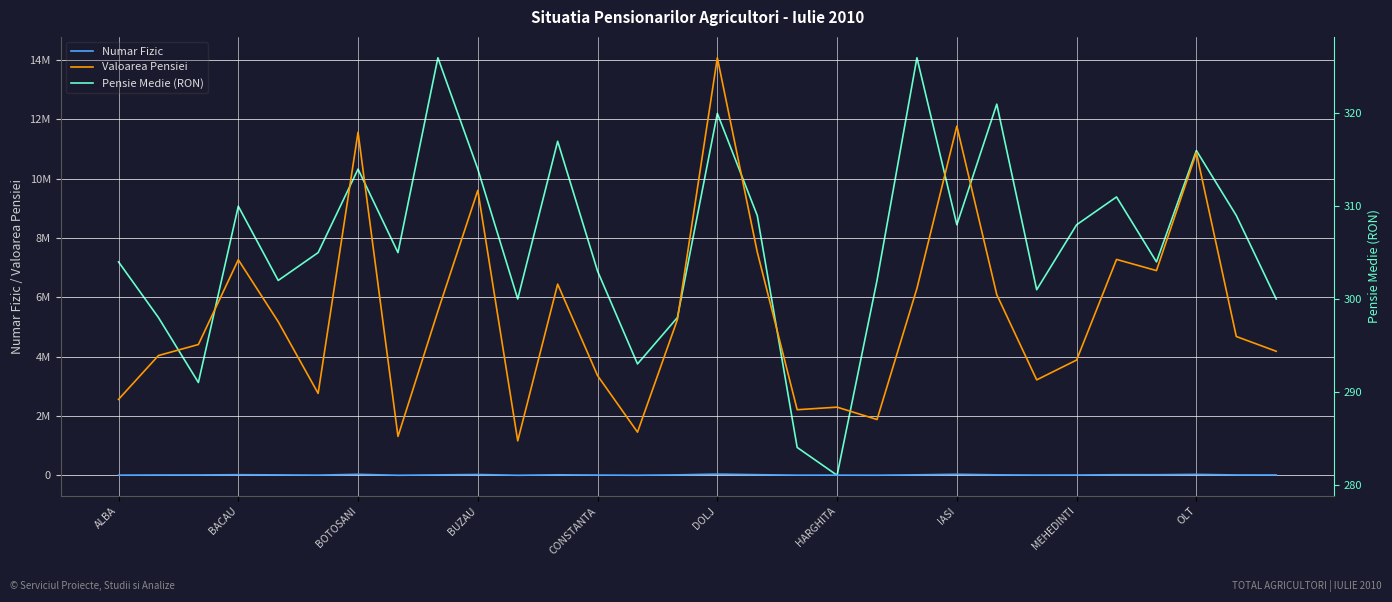

What is the minimum value shown in the chart?

281